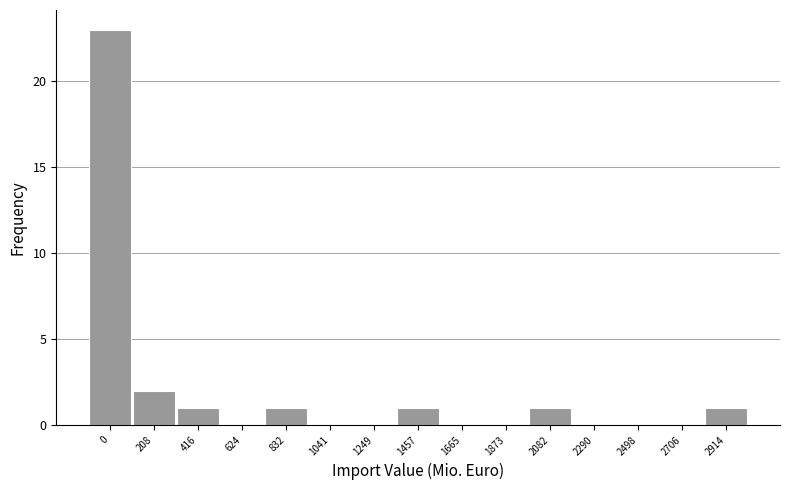

Reading left to right, transcribe all the data shown in this chart.

0=23	208=2	416=1	624=0	832=1	1041=0	1249=0	1457=1	1665=0	1873=0	2082=1	2290=0	2498=0	2706=0	2914=1